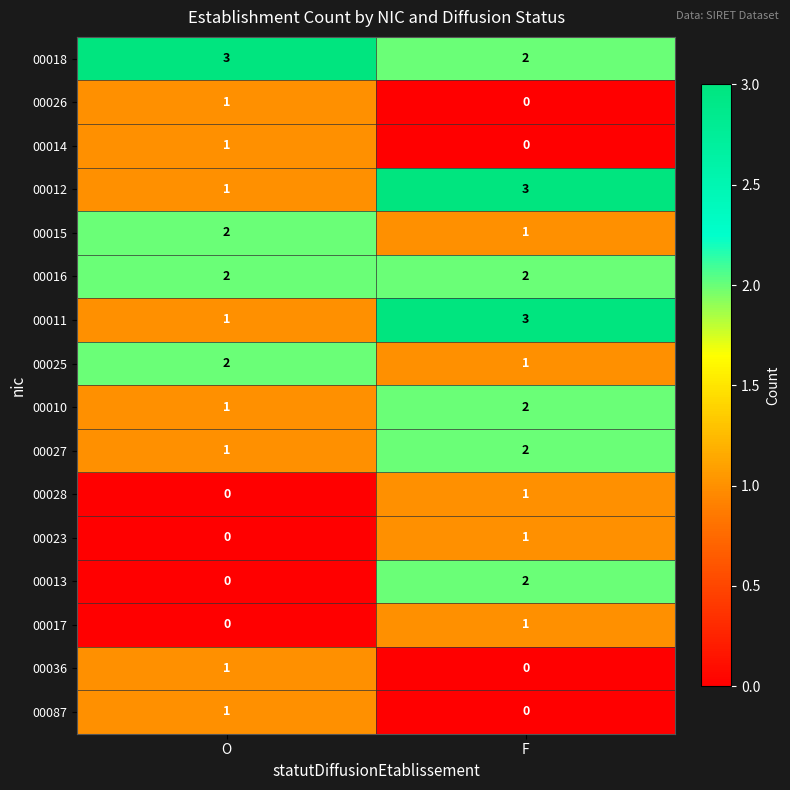

At which label is 00012 closest to 2?

O